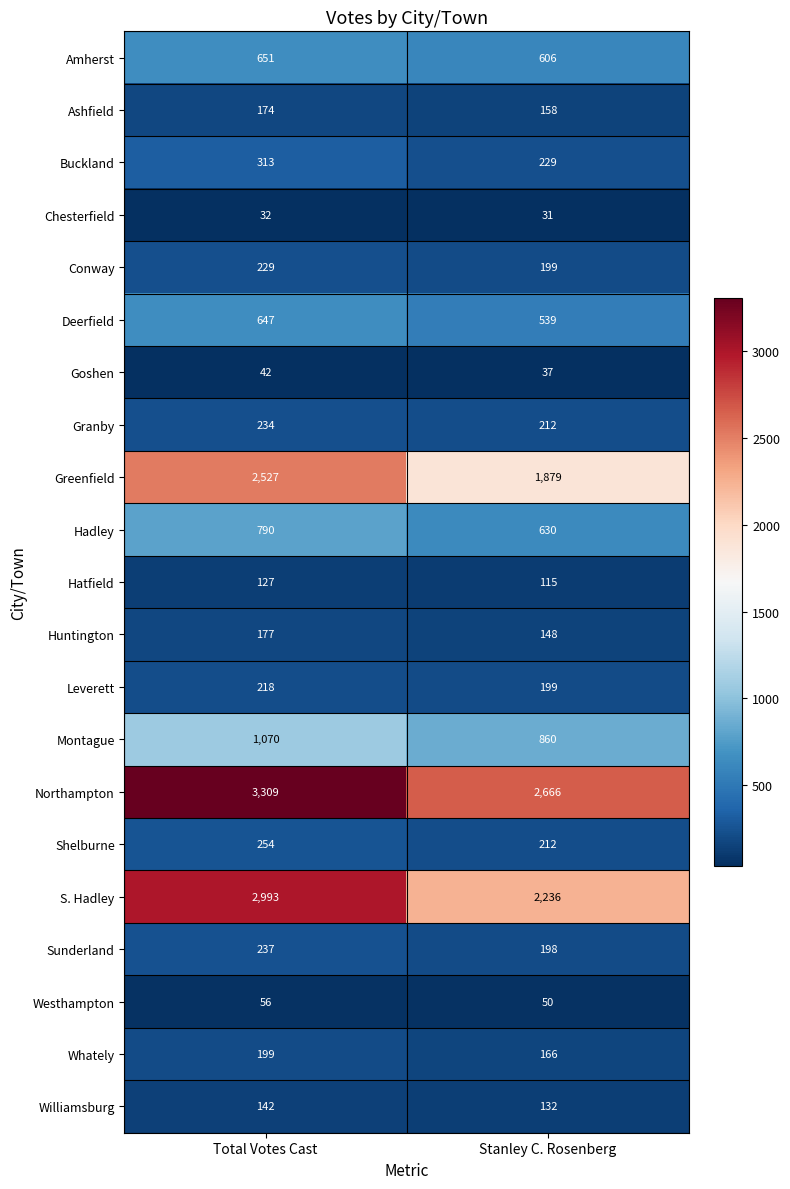

What is the average value of the Hadley series?

710